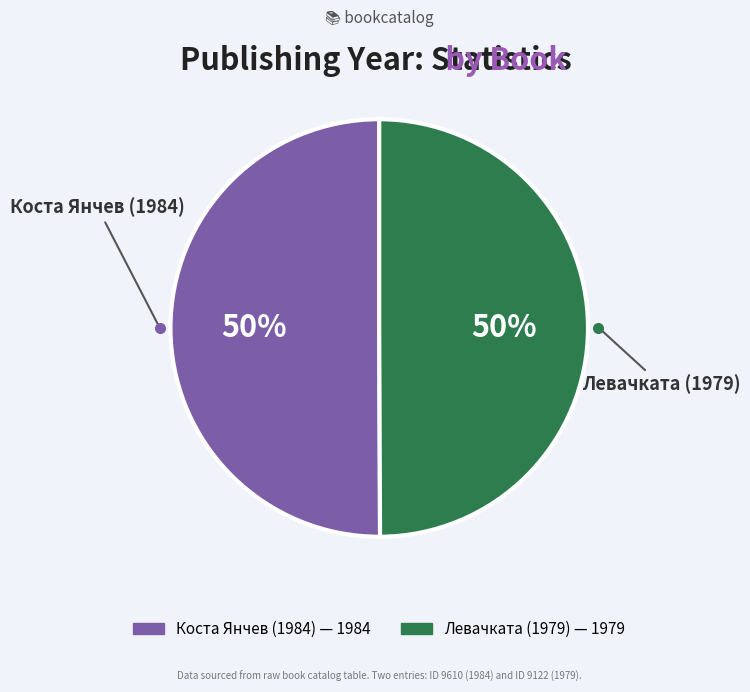

Combined, do Левачката (1979) and Коста Янчев (1984) account for over 50%?

Yes